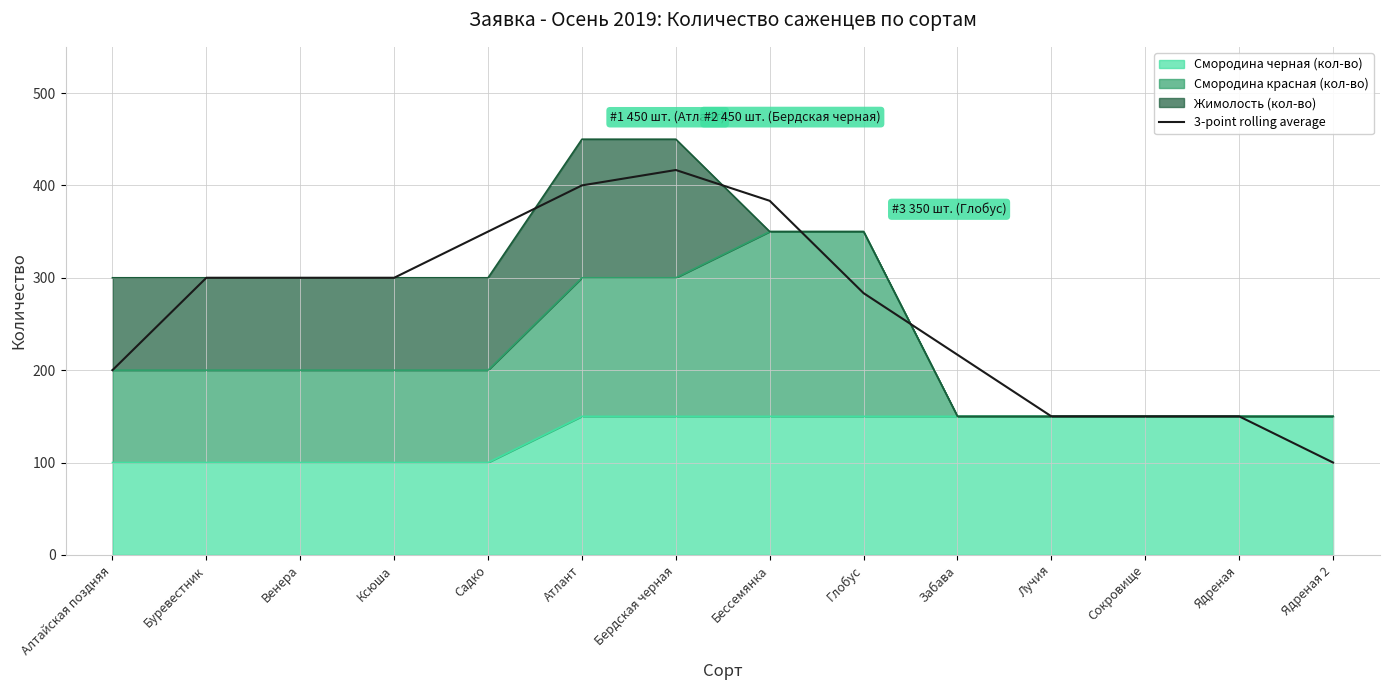

Read the value at Глобус.

283.3